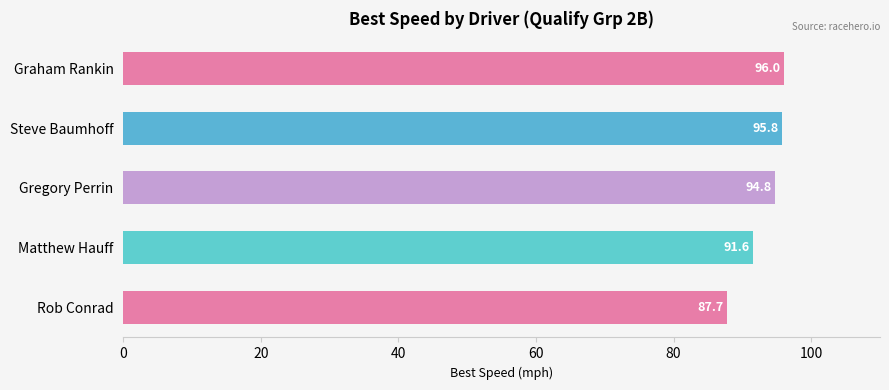

How many bars are there in total?

5